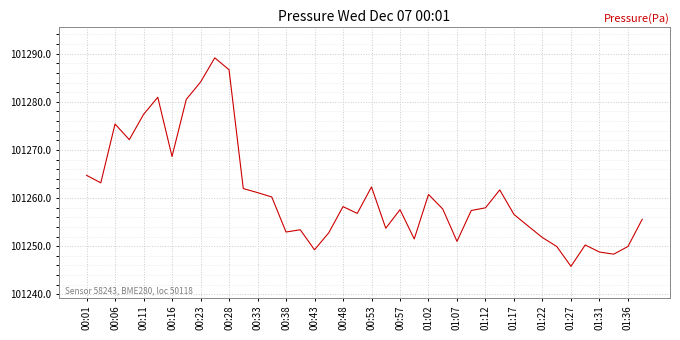

What is the difference between the maximum and minimum values?

43.3